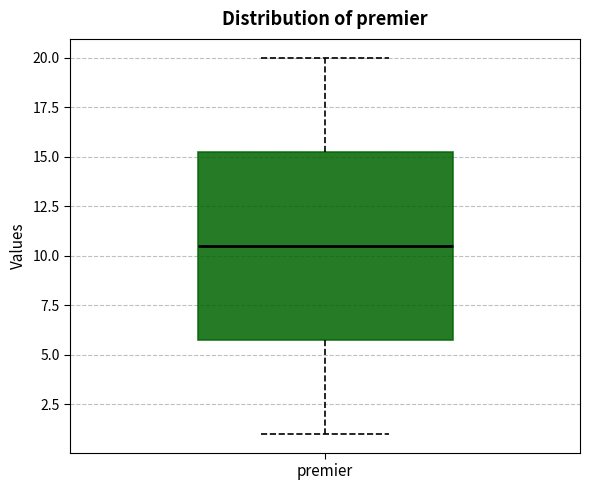

Read this box plot against the y-axis: the position of the median line, the range covered by the box, and the ends of both whiskers. The values are not printed on the chart, so give them approximately, as read against the axis.

median 10.5, box 6.0 to 15.5, whiskers 1.0 to 20.0